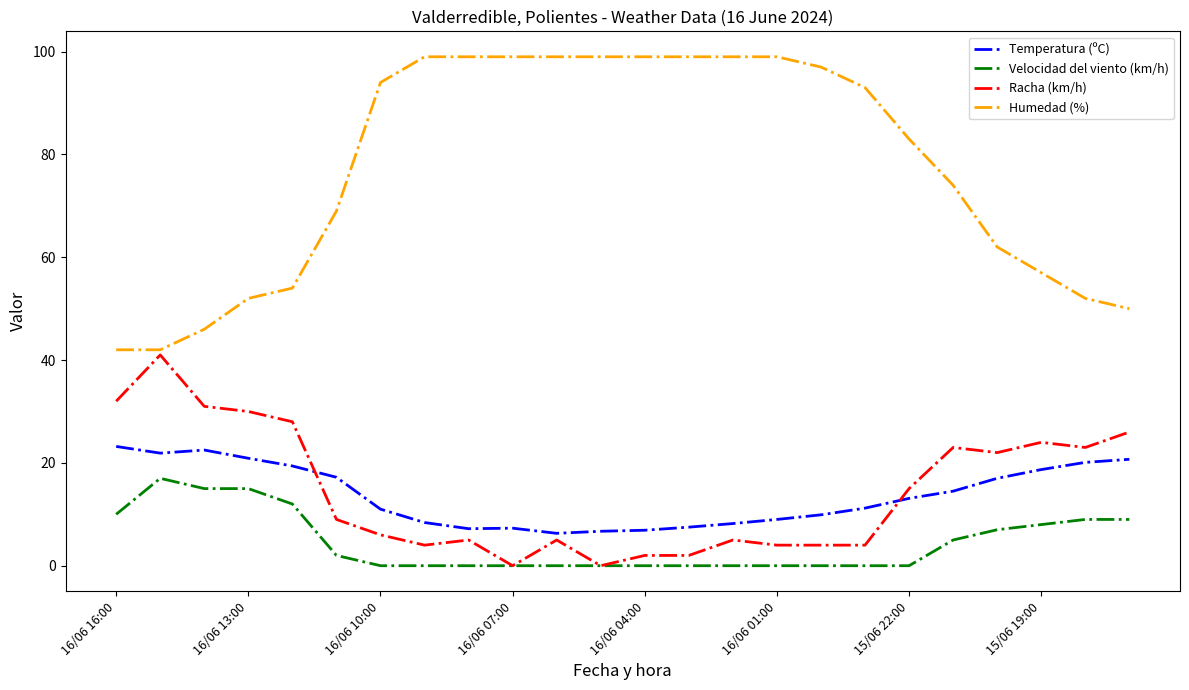

Count the number of categories in the chart.

24